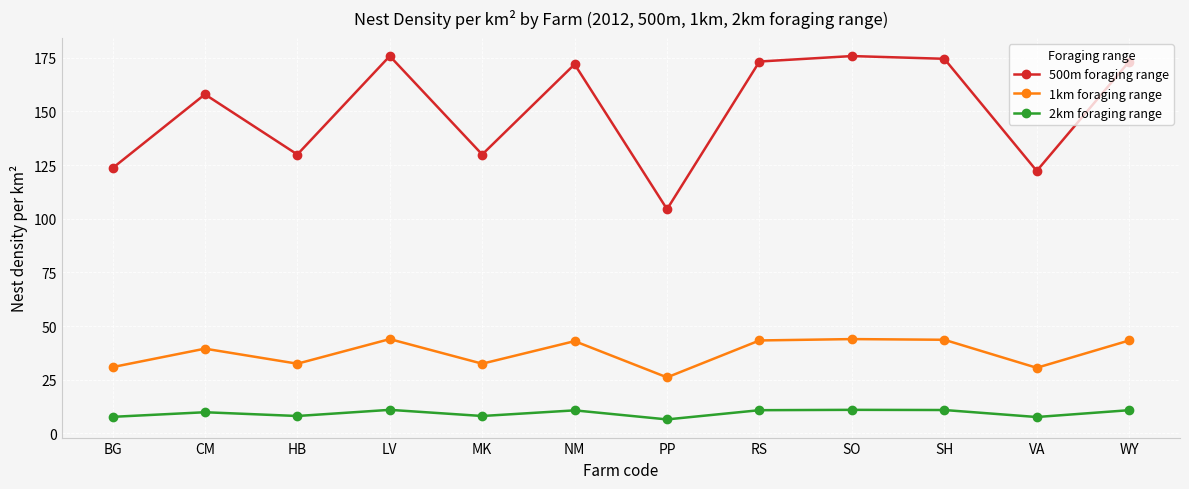

What is the difference between the highest and lowest values at MK?

121.8